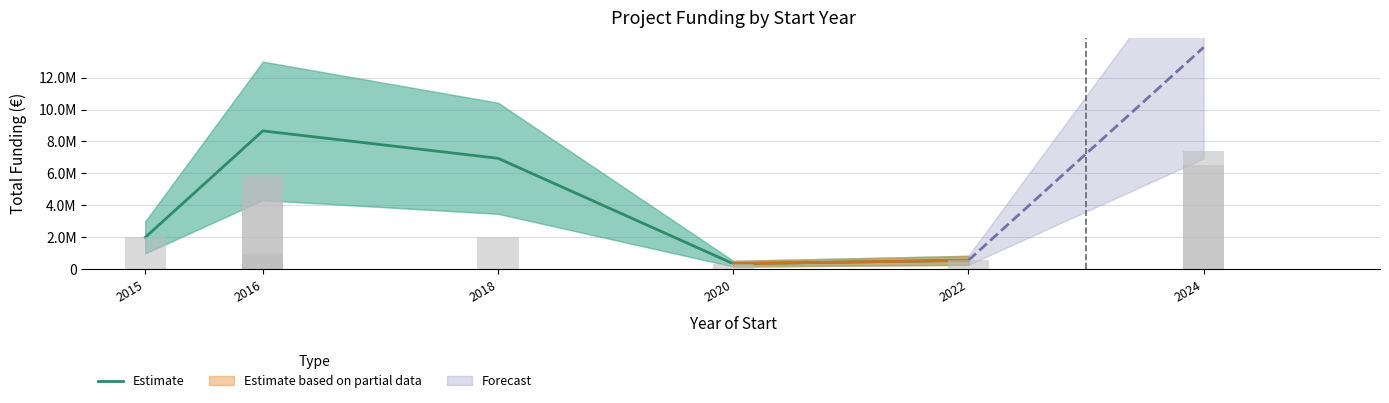

Are the bars grouped side by side (vs. stacked)?

No